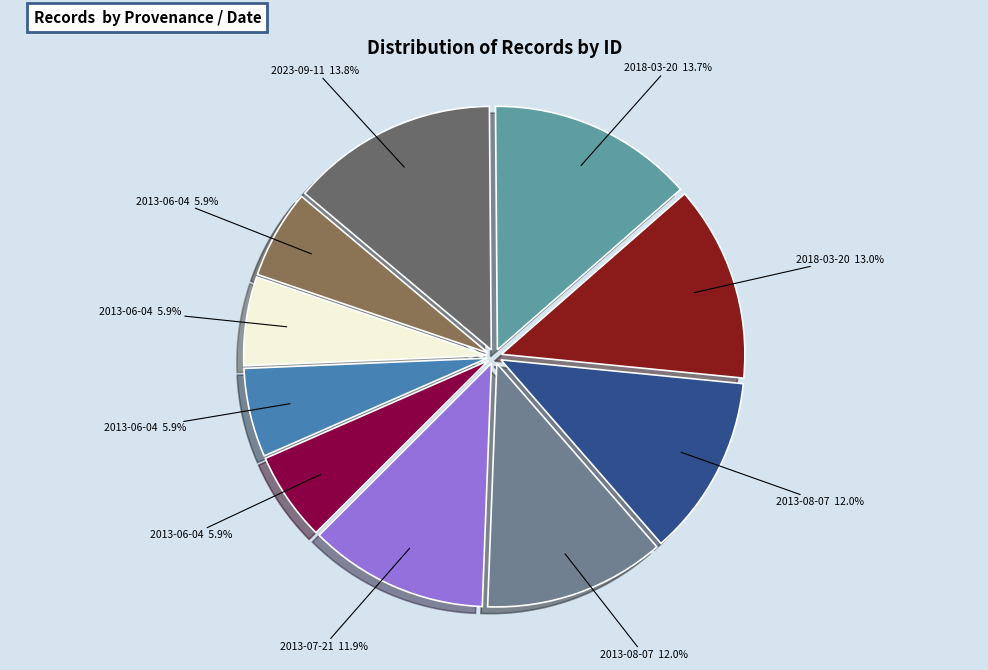

How many segments does this pie chart have?

10